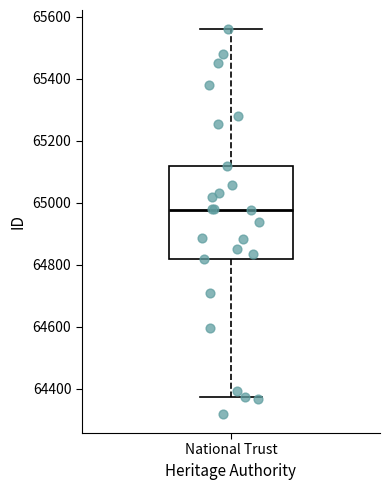

Transcribe this box plot: give where the median line is, the range the box spans, and where the two whiskers end, as read against the y-axis. The values are not printed on the chart, so give them approximately, as read against the axis.

median 64980, box 64820 to 65120, whiskers 64380 to 65560